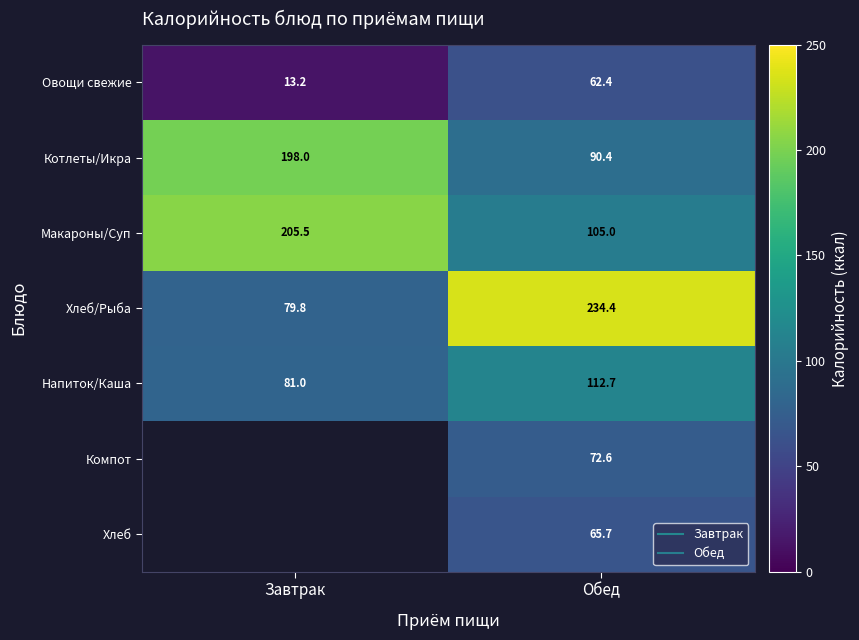

Which has a higher value, Обед or Завтрак?

Обед